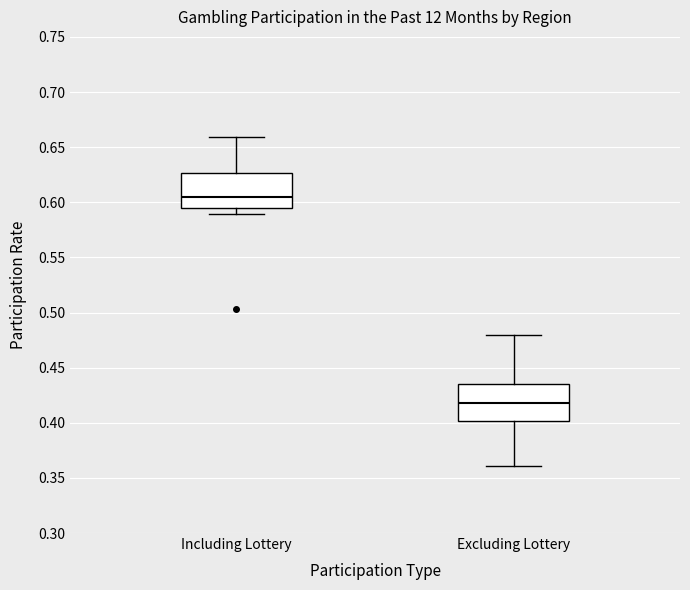

Reading left to right, read every box against the y-axis: the position of its median line, the range the box covers, and the ends of its whiskers. The values are not printed on the chart, so give them approximately, as read against the axis.

Including Lottery: median 0.605, box 0.595 to 0.625, whiskers 0.590 to 0.660
Excluding Lottery: median 0.420, box 0.400 to 0.435, whiskers 0.360 to 0.480